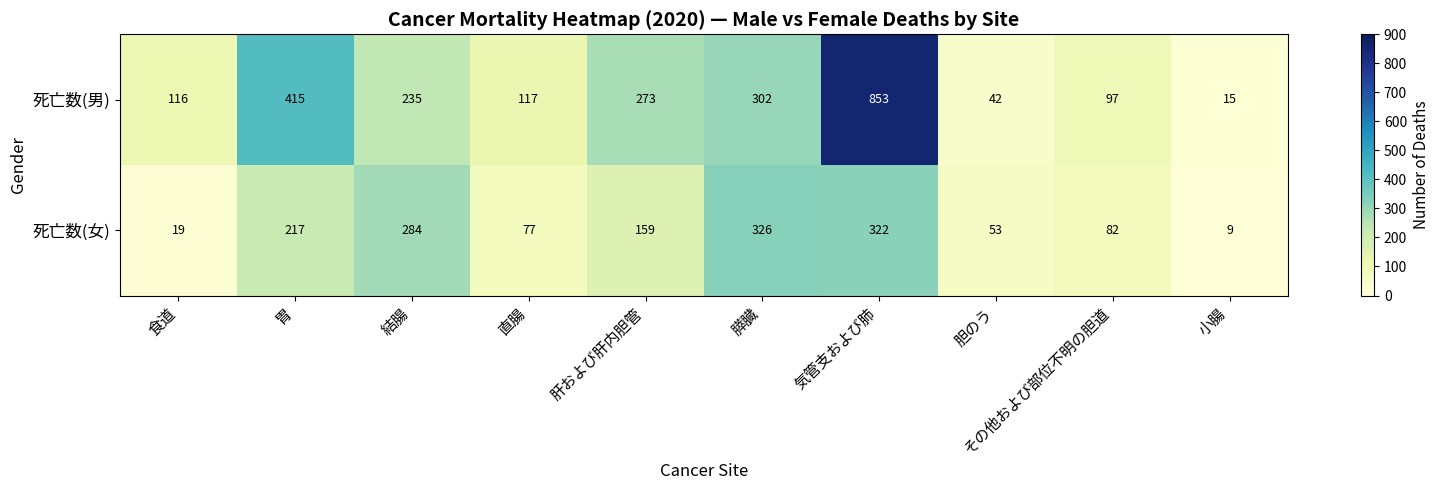

List the series in order of their overall mean, lowest first.

死亡数(女), 死亡数(男)